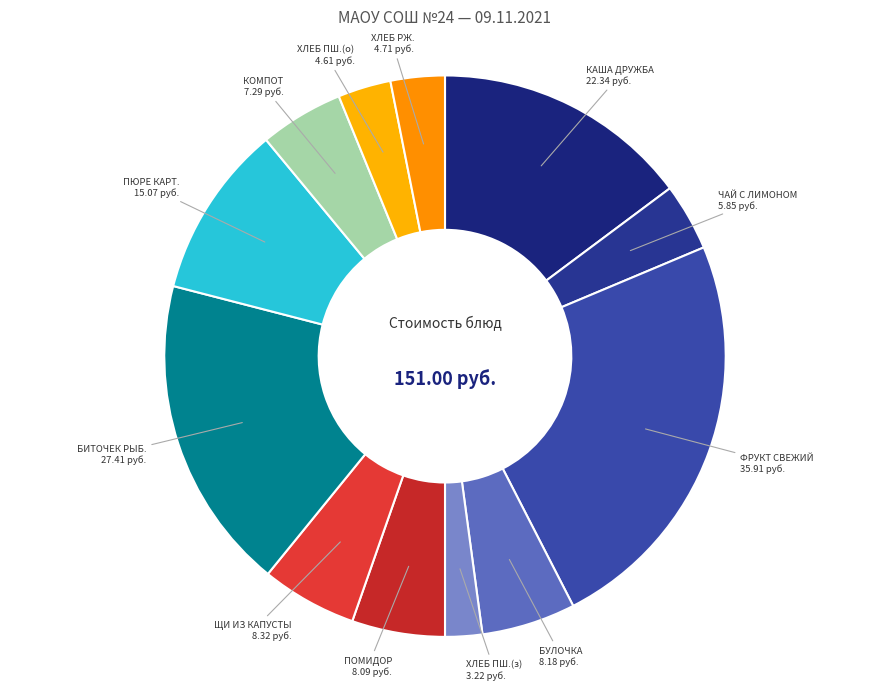

Which category has the biggest portion of the pie?

ФРУКТ СВЕЖИЙ